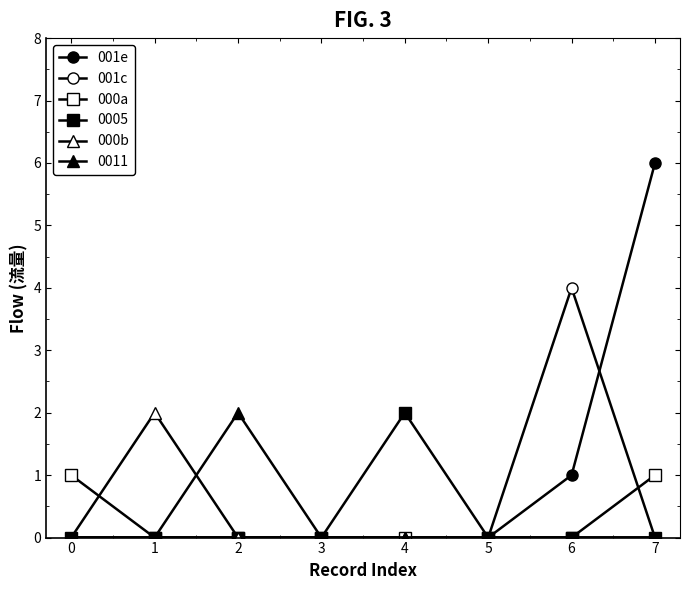

The 001e series shows 2 at 6. True or false?

False